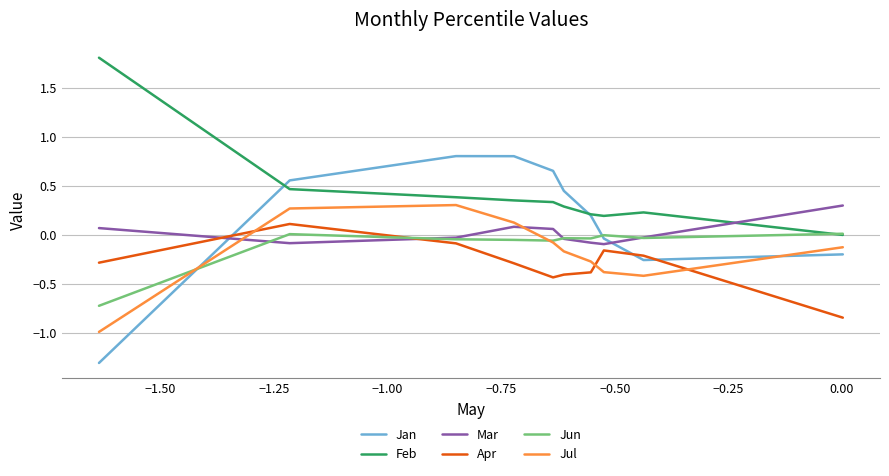

How many intersections are there between Feb and Mar?

1